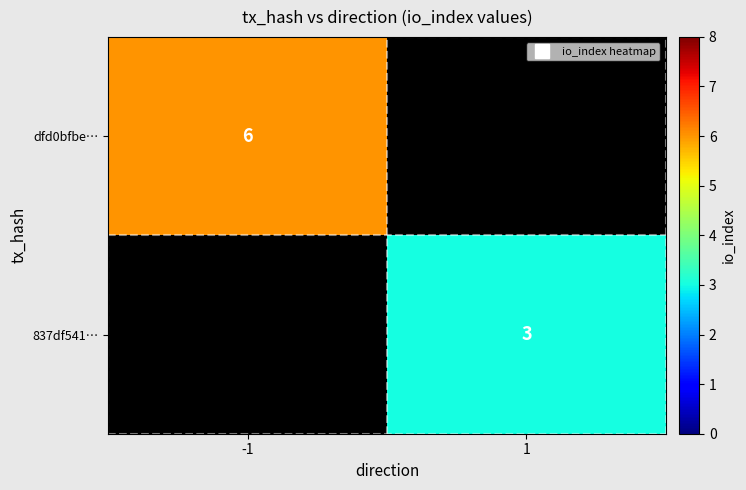

How many distinct data groups are displayed?

2